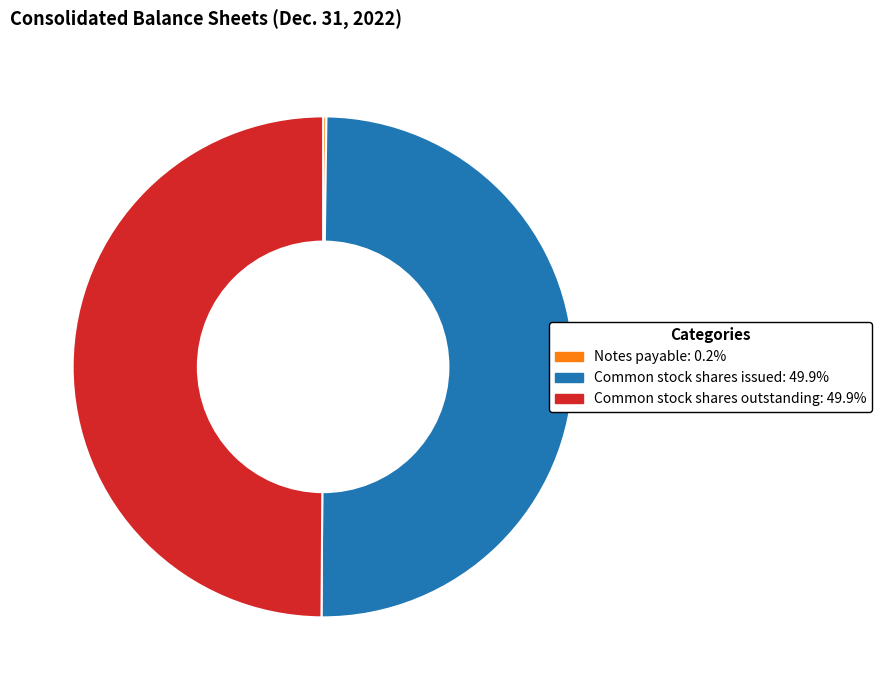

Do Common stock shares issued and Common stock shares outstanding together represent more than half of the pie?

Yes